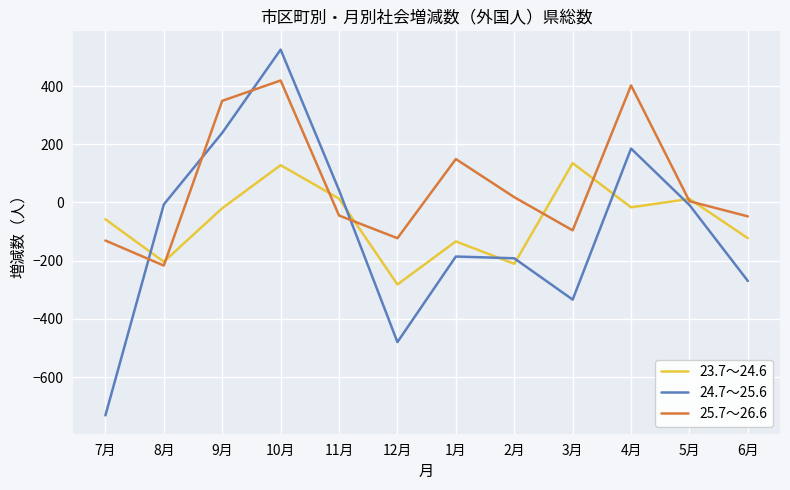

The 23.7～24.6 series shows -134 at 2月. True or false?

False